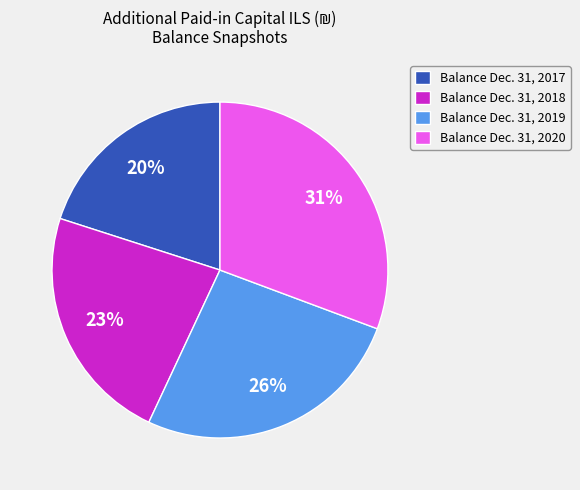

Which has a higher value, Balance Dec. 31, 2017 or Balance Dec. 31, 2018?

Balance Dec. 31, 2018